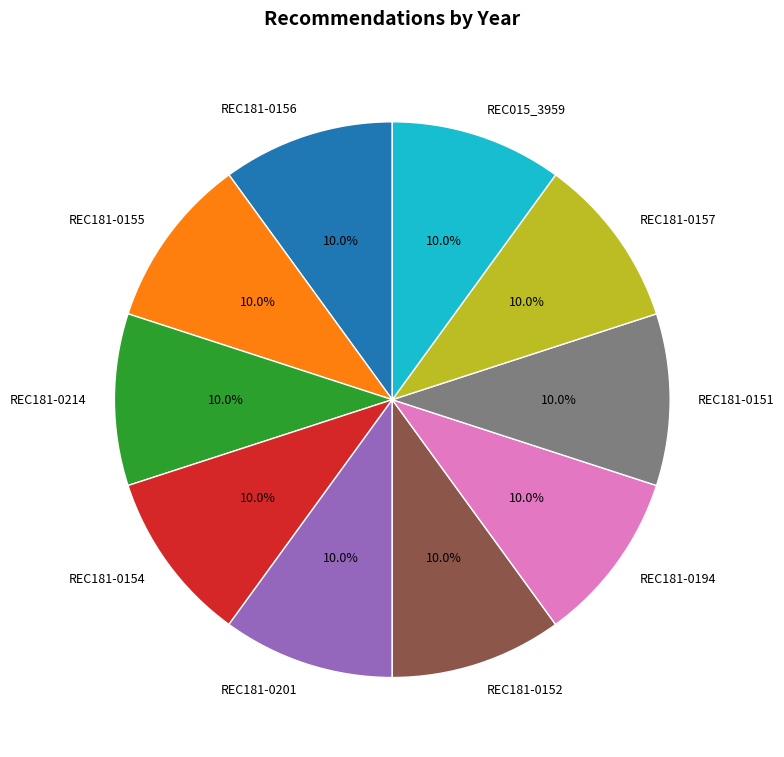

Count the number of slices in the pie.

10